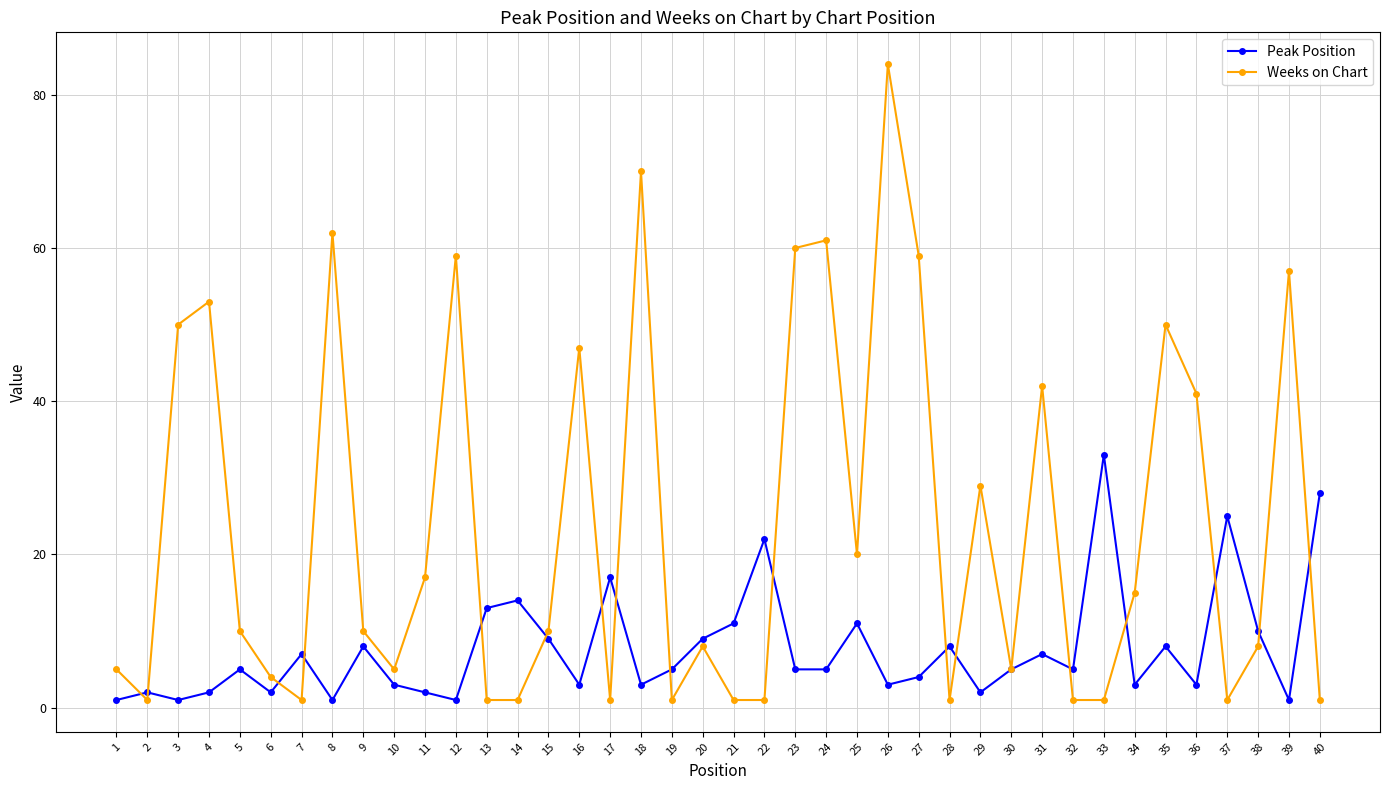

Is the value of Peak Position at 25 greater than the value of Weeks on Chart at 12?

No